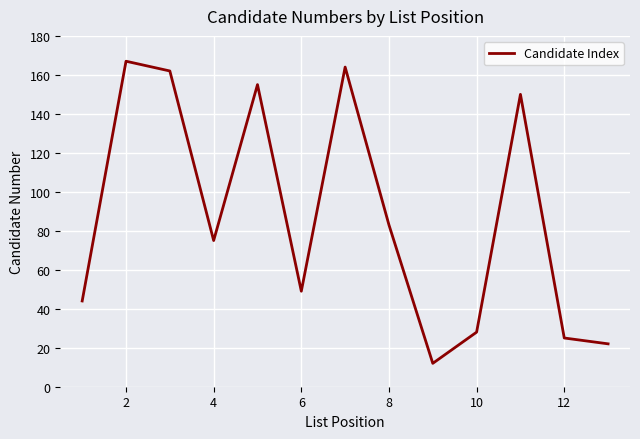

What is the difference between the maximum and minimum values?

155